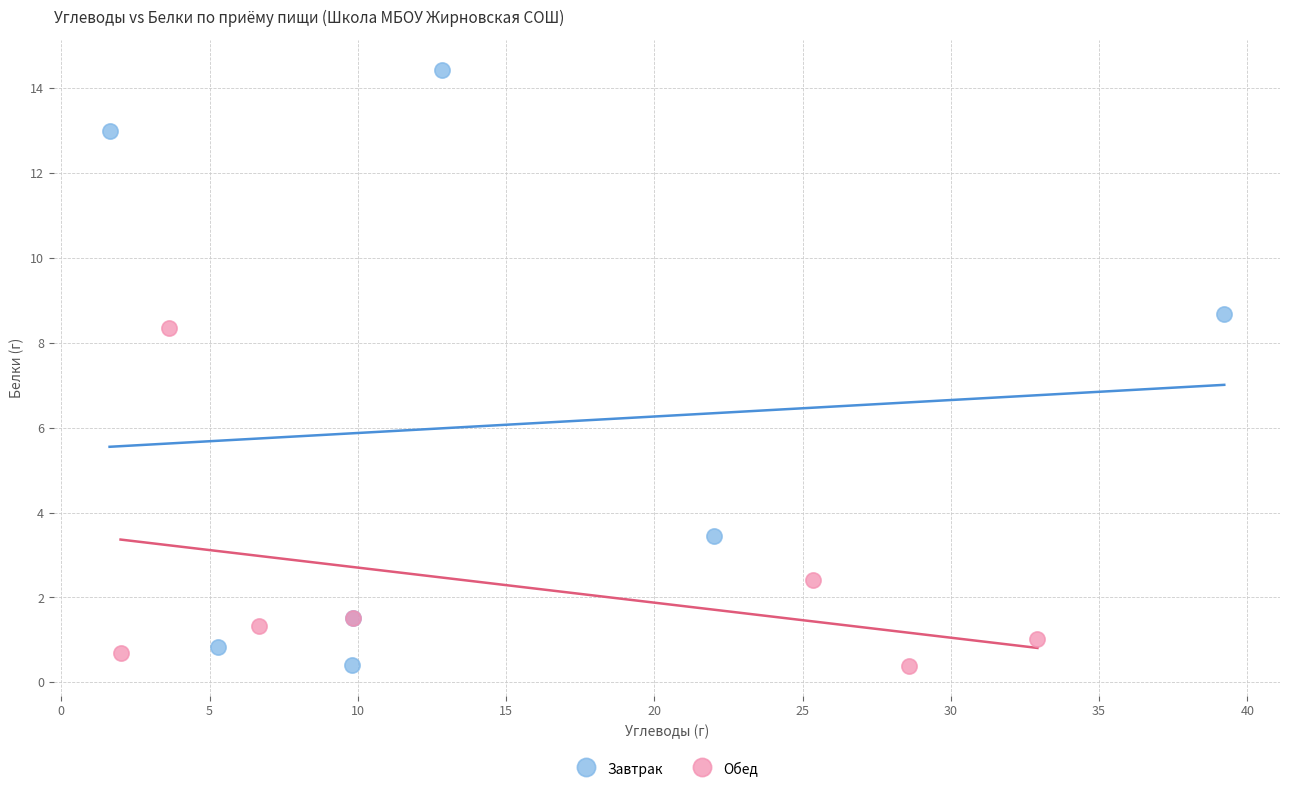

Which series has the widest spread of Y values?

Завтрак